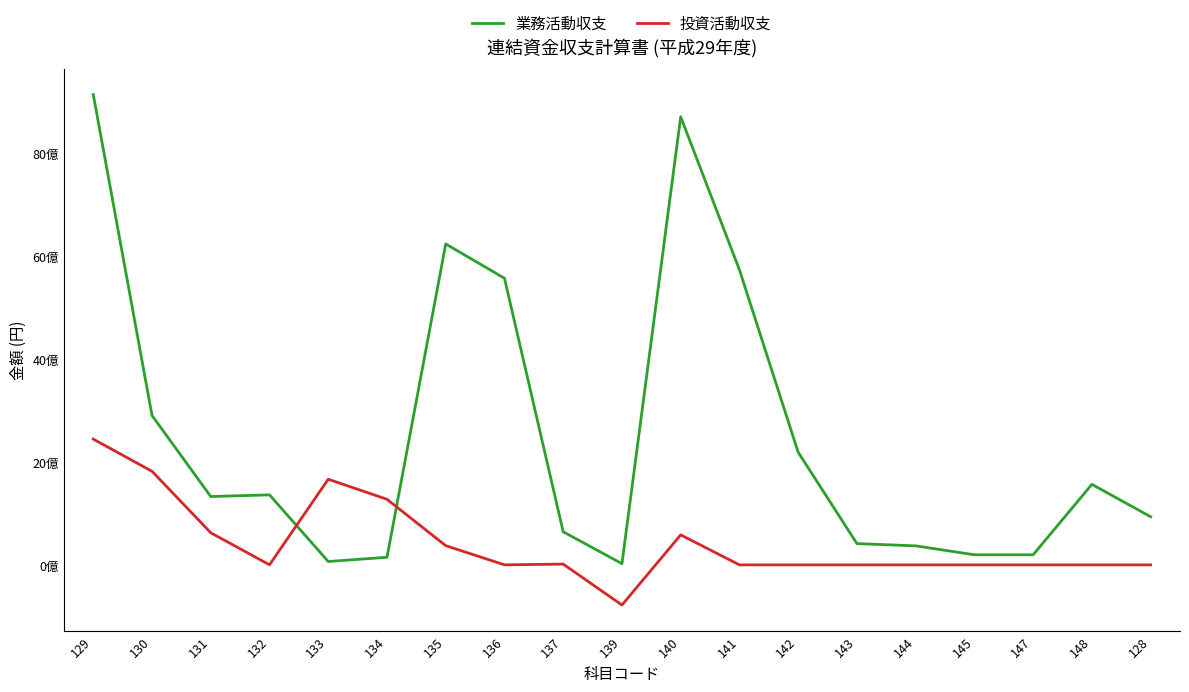

What is the difference between the second highest and minimum values in the 業務活動収支 series?

8688490793